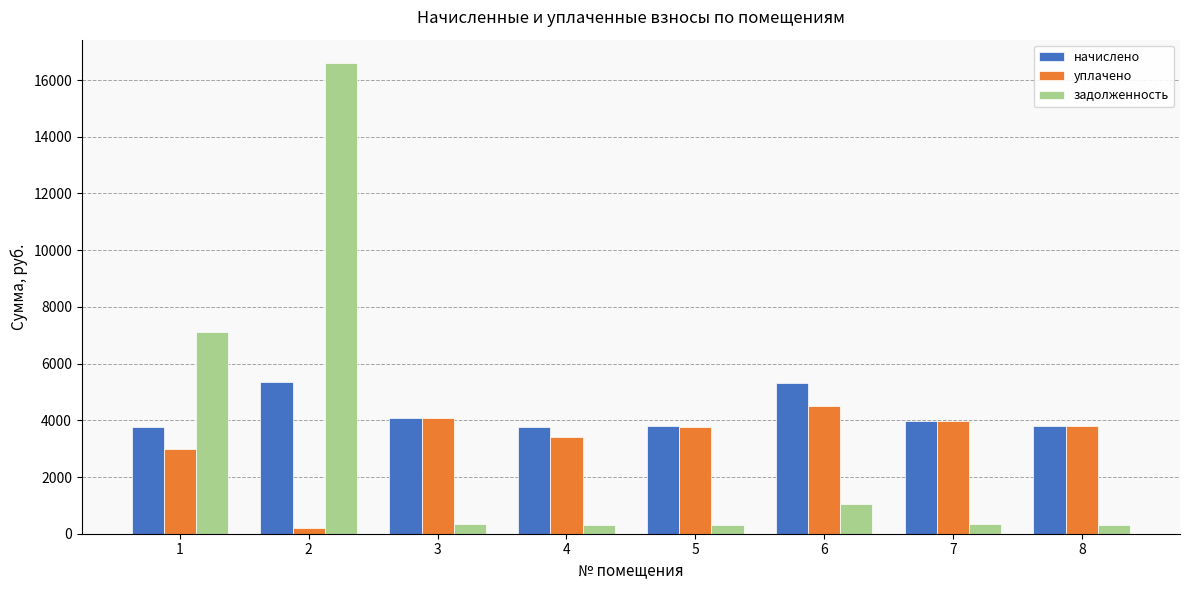

Which series has the largest range (max minus min)?

задолженность